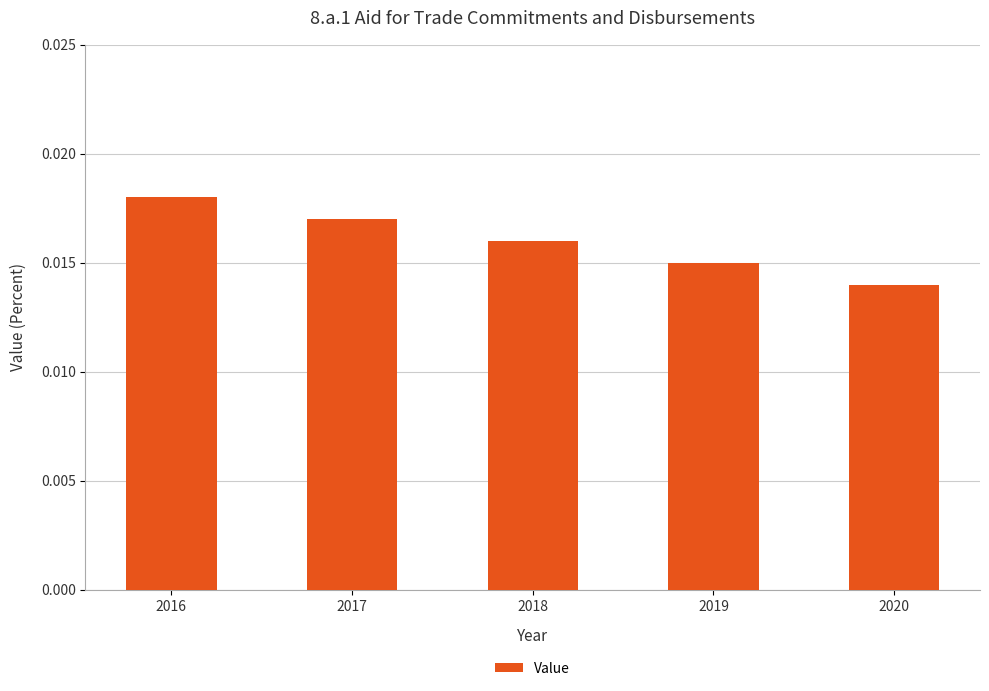

Are the bars grouped side by side (vs. stacked)?

No